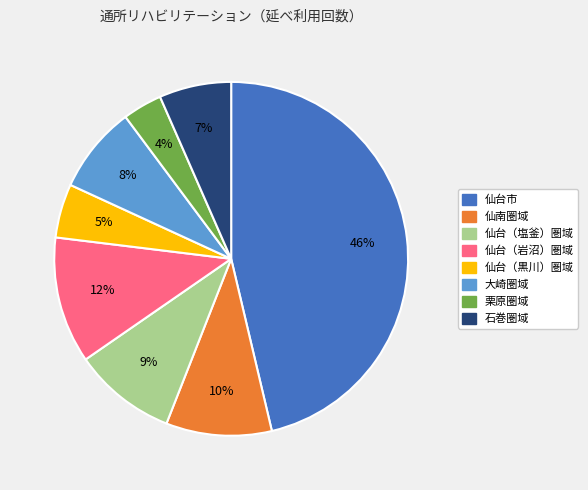

Which slice is the smallest?

栗原圏域